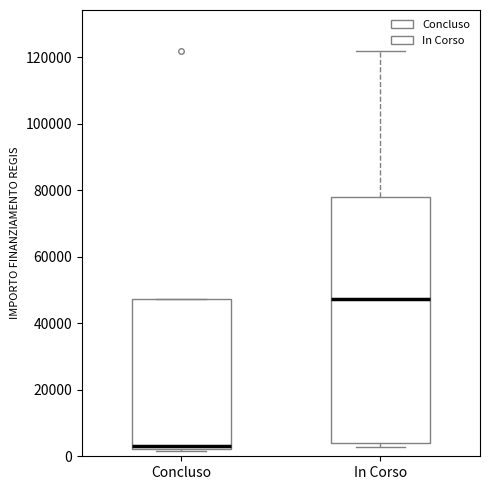

Which box is the tallest, from its lower edge to its upper edge?

In Corso